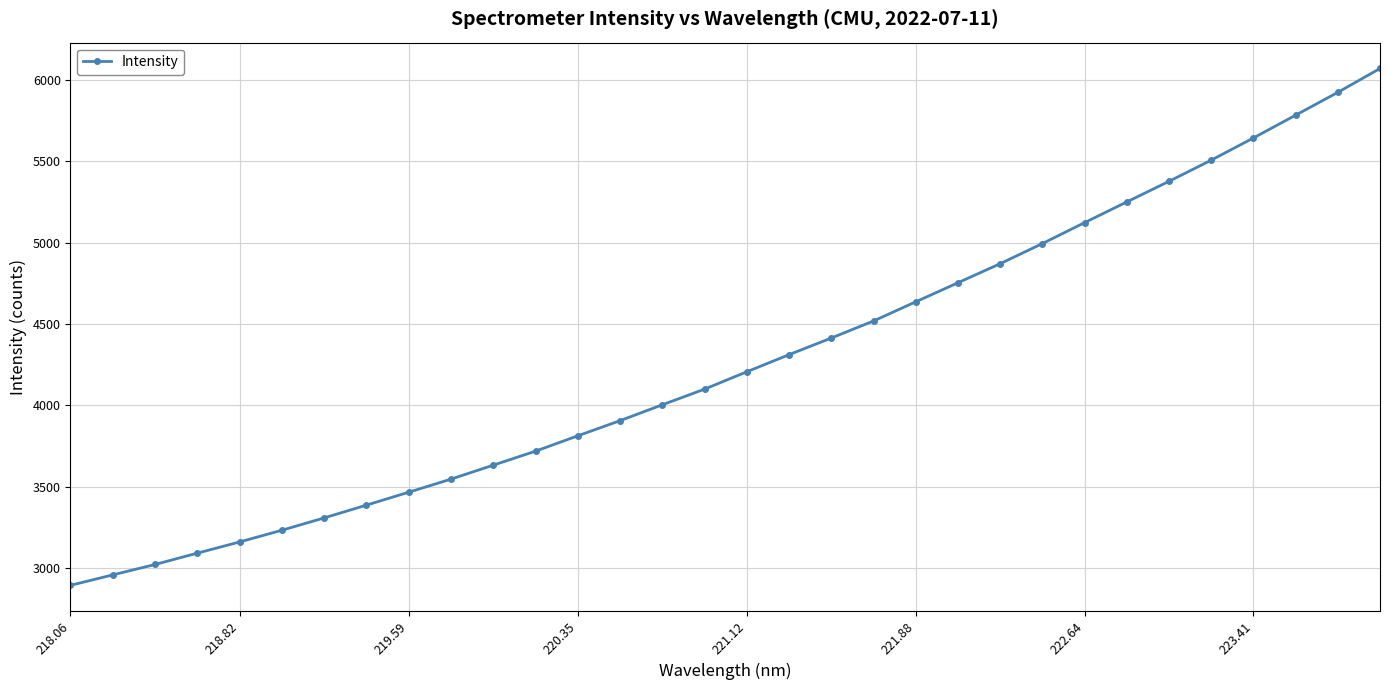

True or false: the data has more than 1 interior local peaks.

False